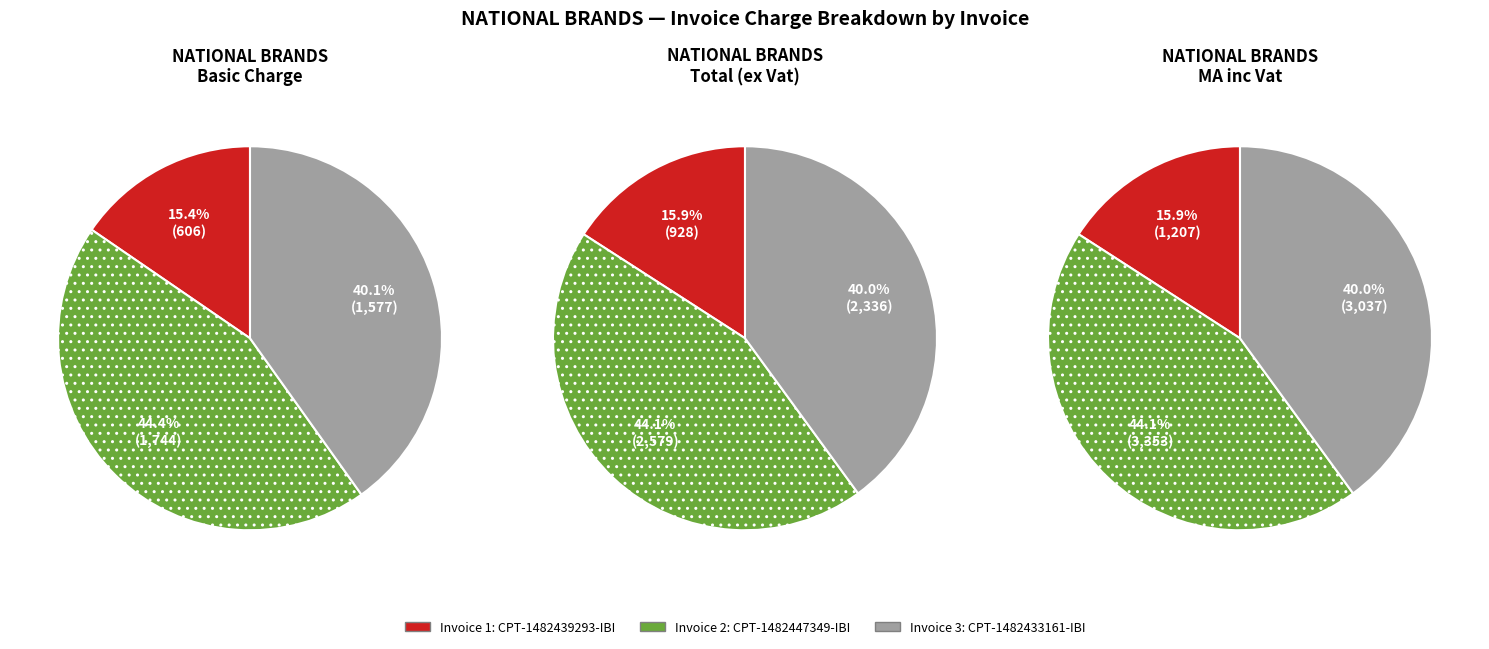

Count the number of slices in the pie.

3